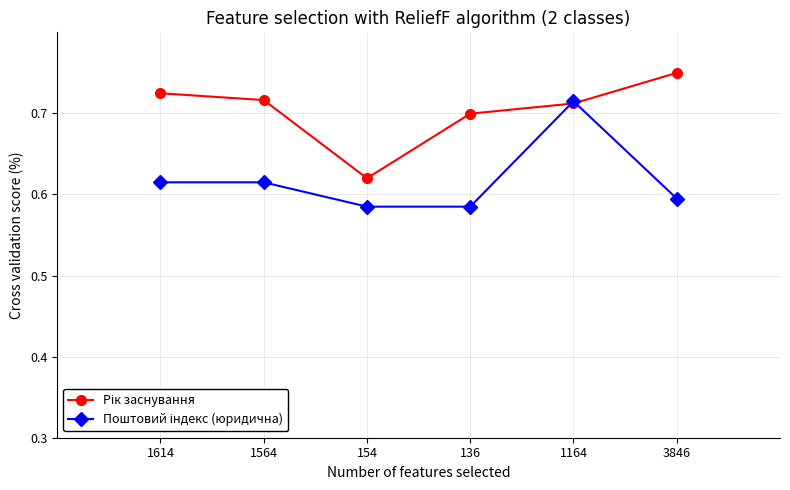

At which category is the sum across all series the highest?

1164